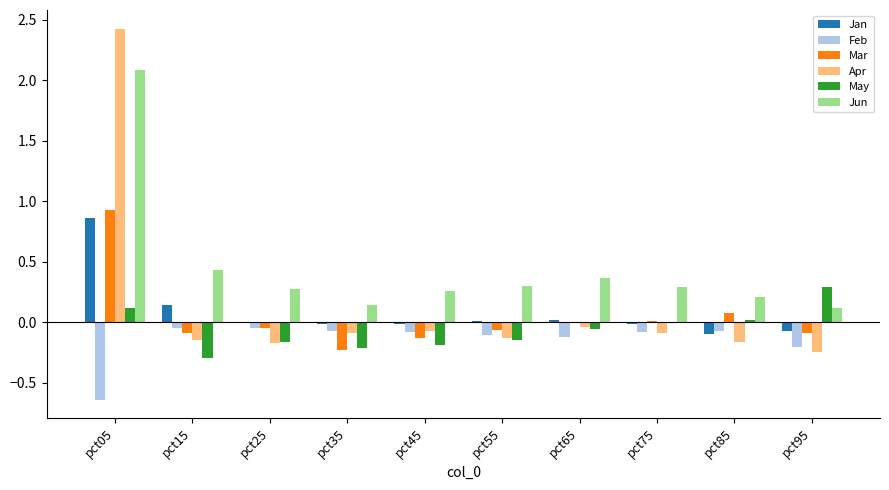

Is the value of Apr at pct05 greater than the value of May at pct85?

Yes